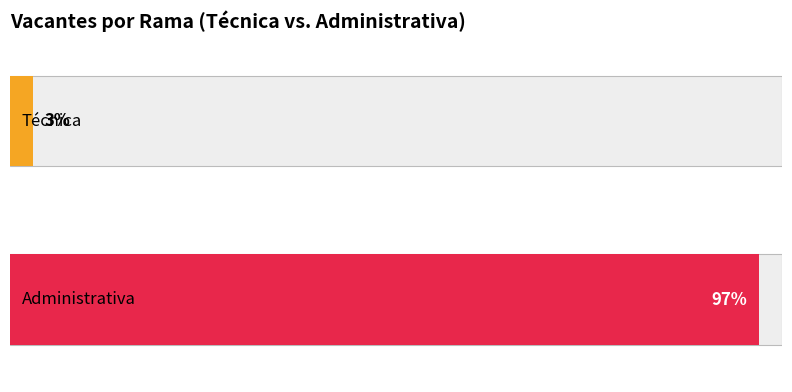

Is it true that Técnica equals 2 at 7?

False